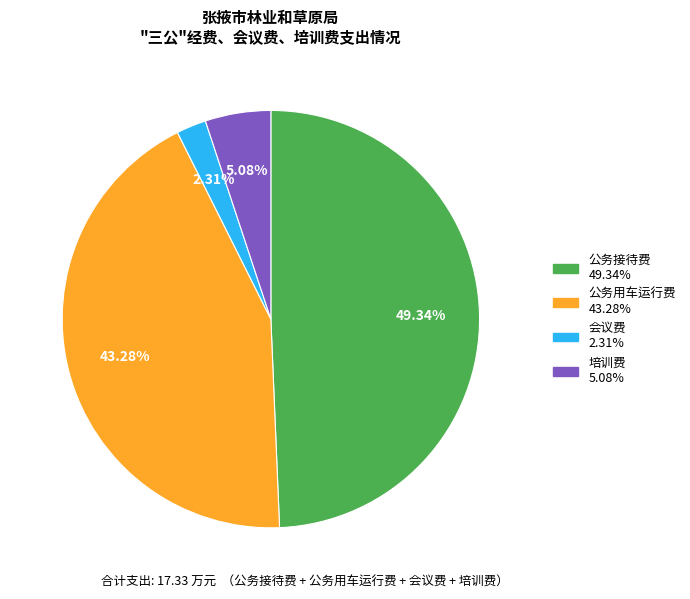

To the nearest percent, what is the difference between the 公务用车运行费 and 培训费 slice percentages?

38%